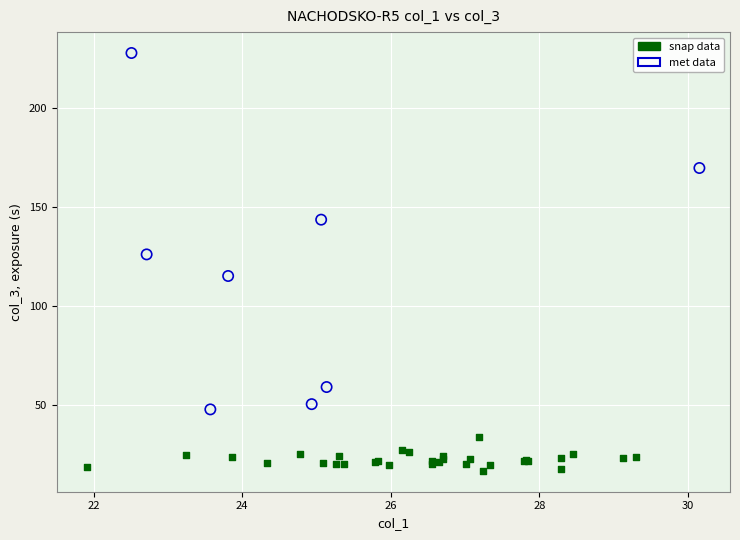

Which series reaches the minimum Y coordinate?

snap data